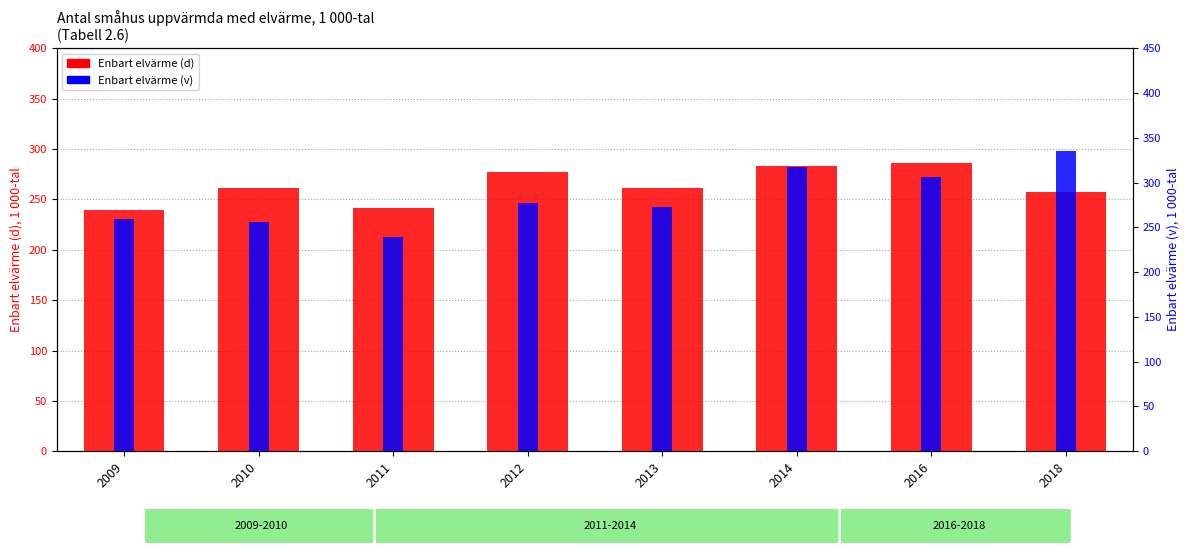

Reading left to right, transcribe all the data shown in this chart.

Enbart elvärme (d): 2009=239.1	2010=261.7	2011=241.6	2012=276.9	2013=261.6	2014=282.8	2016=286.1	2018=257.7
Enbart elvärme (v): 2009=259.6	2010=256.1	2011=239.1	2012=276.9	2013=272.3	2014=317.7	2016=306.2	2018=335.5